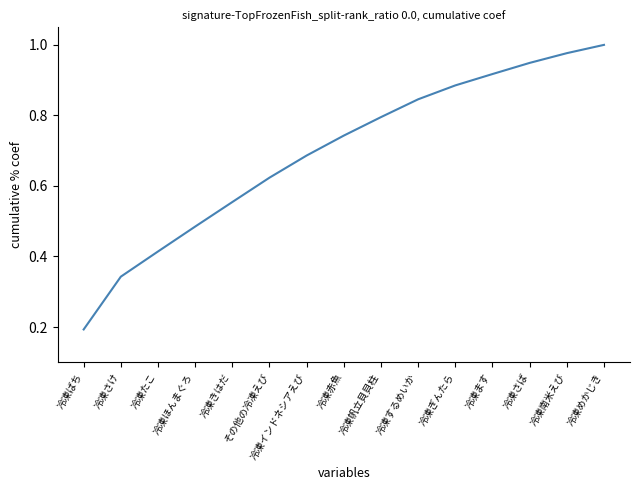

Does the chart have visible grid lines?

No